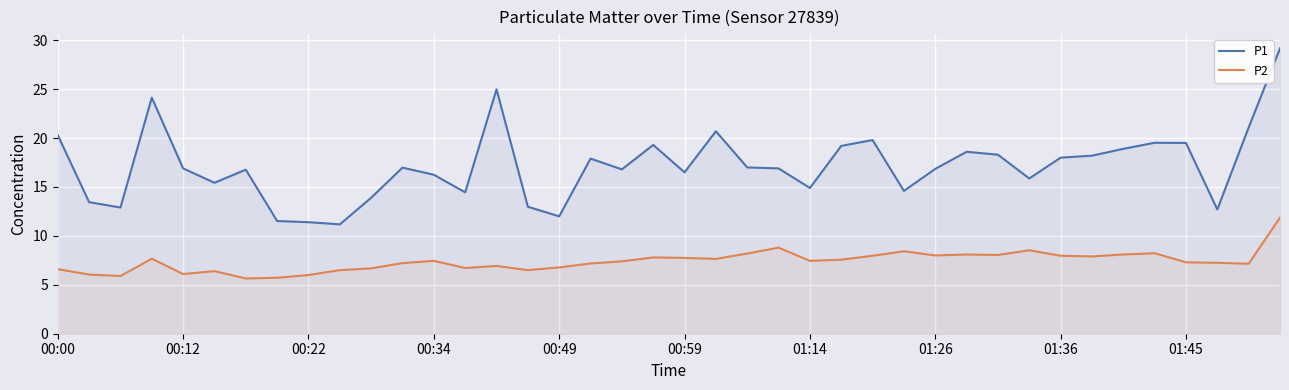

Rank the series by their maximum value, from lowest to highest.

P2, P1